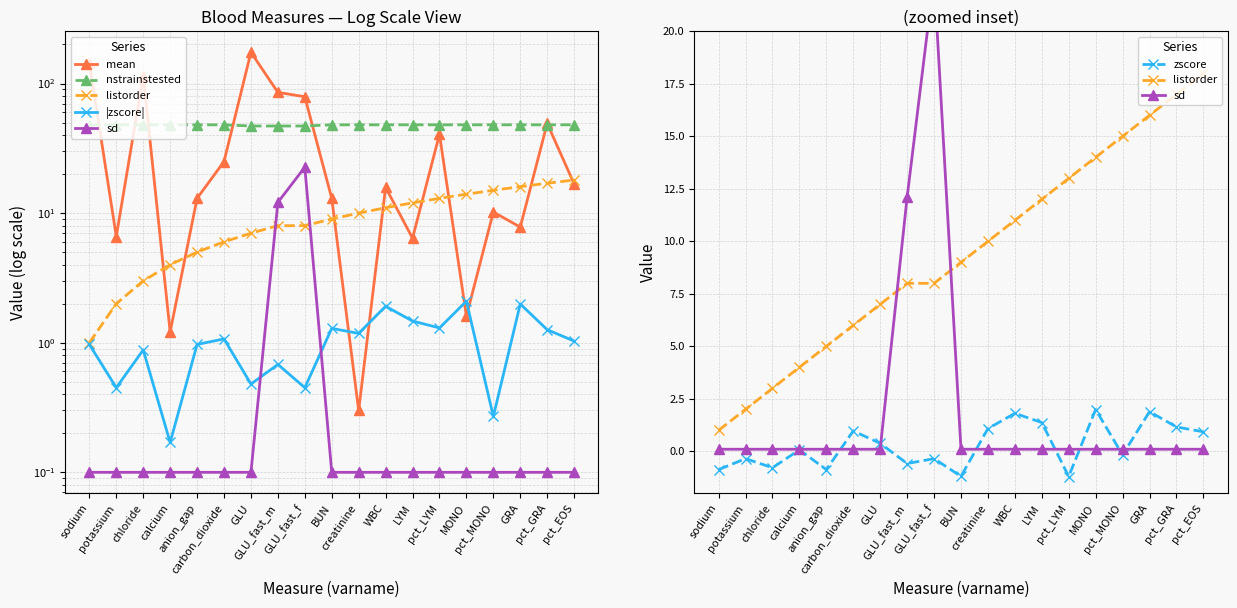

What is the difference between the highest and lowest values at carbon_dioxide?

47.9